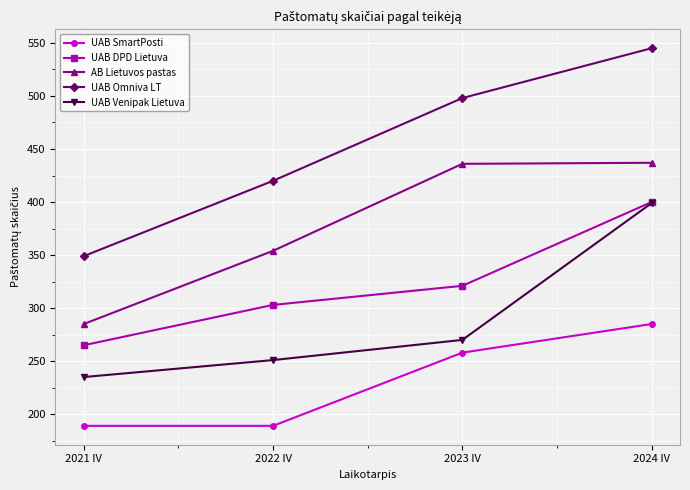

What is the lowest value of the UAB Venipak Lietuva series?

235